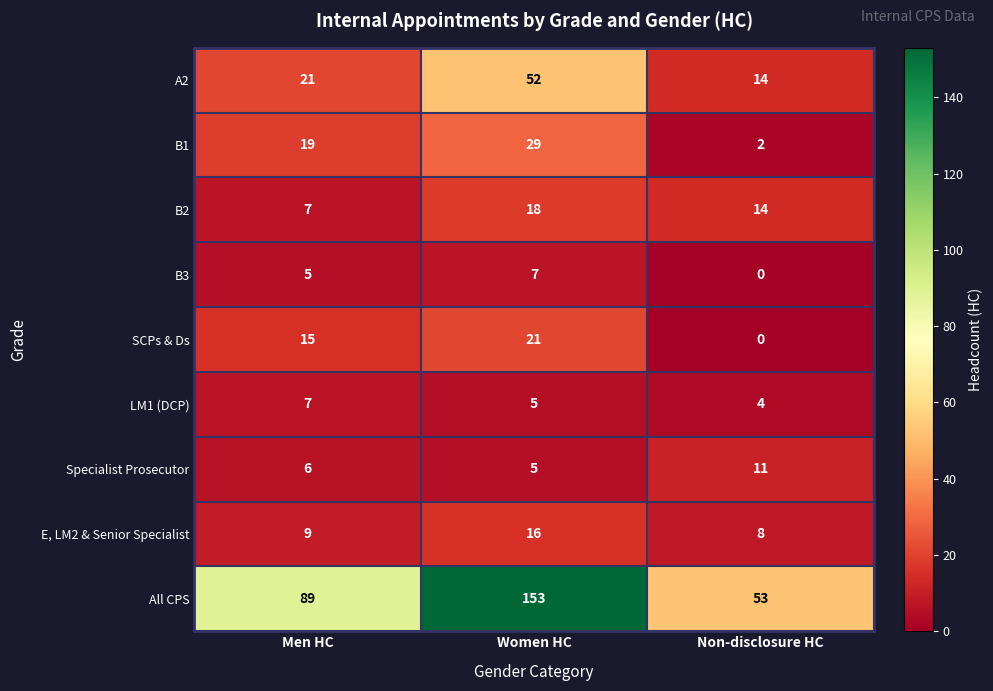

True or false: B1 has a value of 2 at Non-disclosure HC.

True